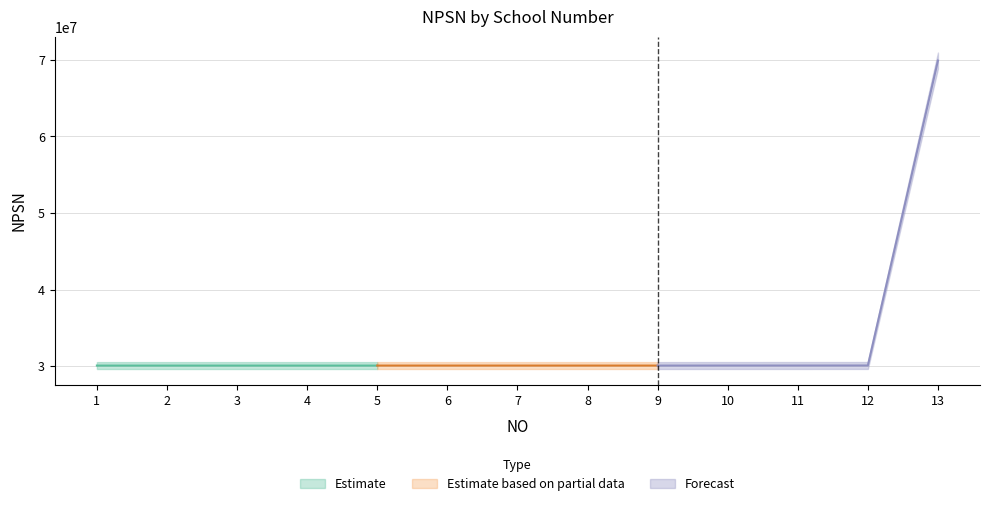

Reading left to right, what are all the values shown in this chart?

30100101	30100114	30100194	30100203	30100227	30100239	30100319	30100583	30100599	30106217	30107294	30110157	69899686